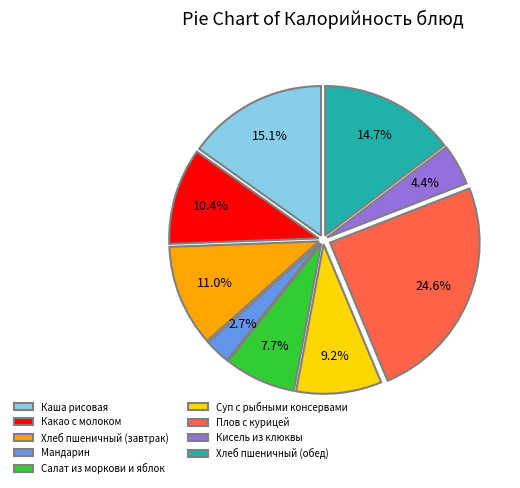

Which slice is the smallest?

Мандарин